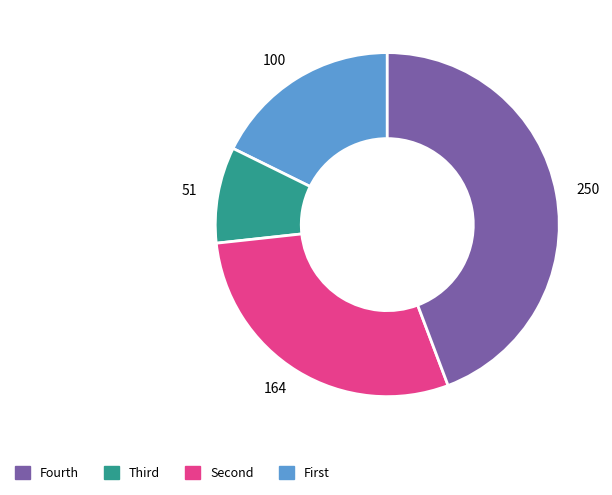

Is there any slice that represents more than half of the pie?

No